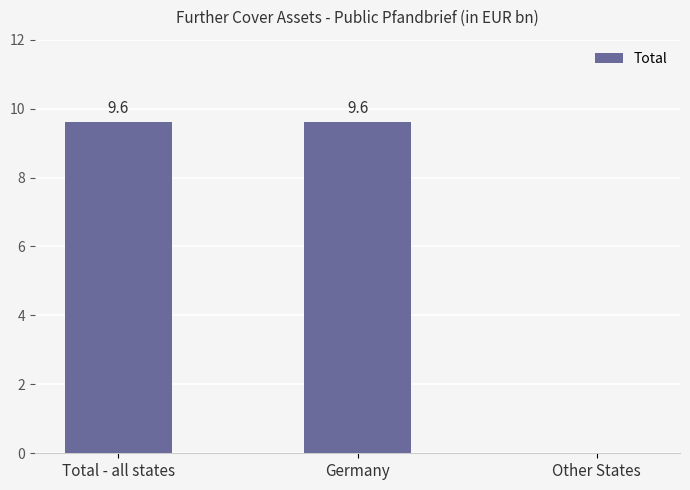

Approximately how many times larger is the value at Germany compared to Total - all states?

1.0